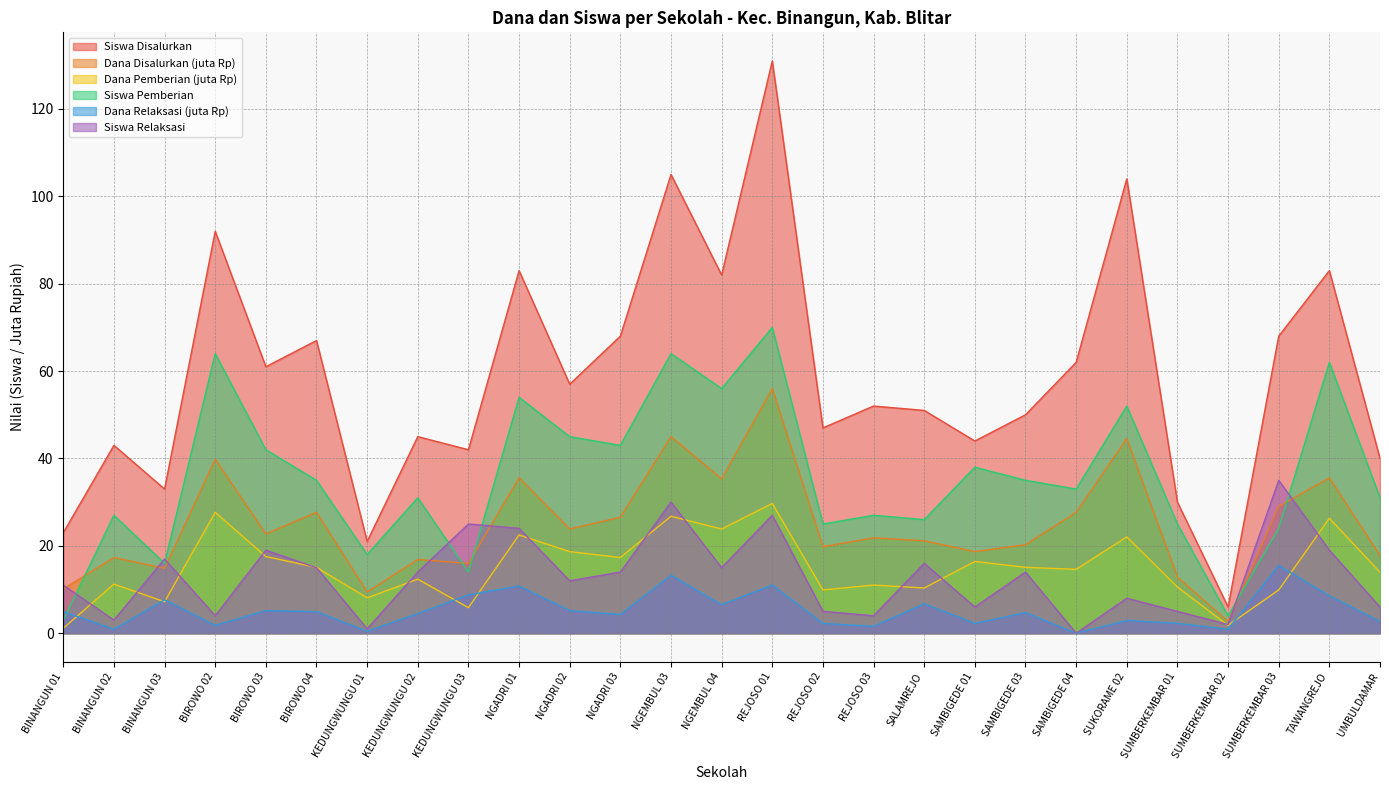

What is the average value of the Dana Relaksasi series?

5.2